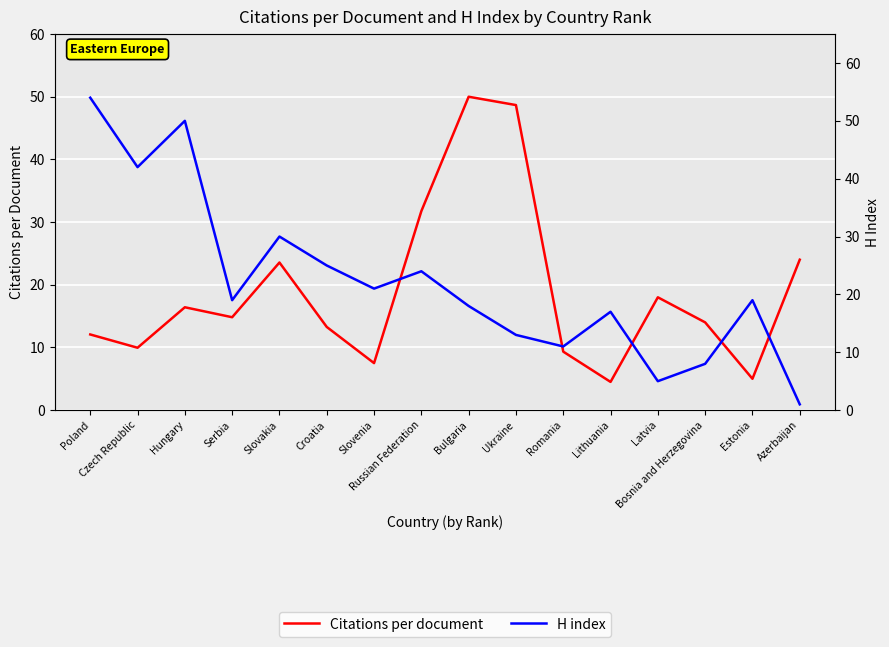

What is the label of the 8th point from the right?

Bulgaria